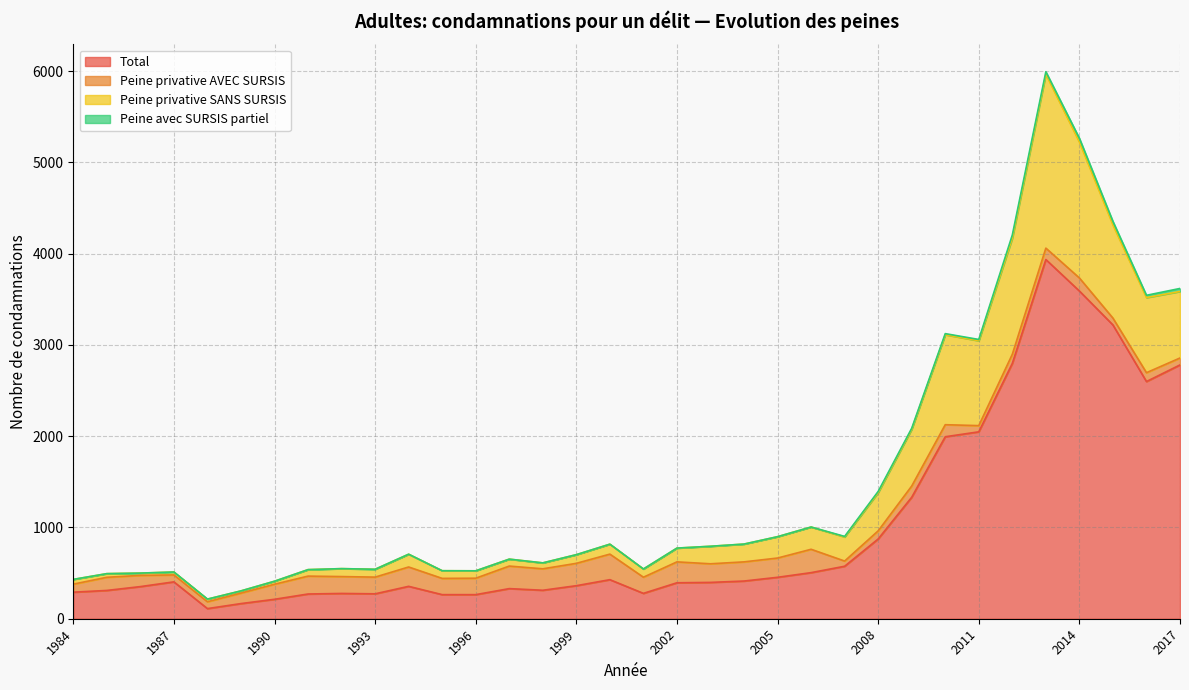

True or false: Total and Peine privative SANS SURSIS cross at least once.

False